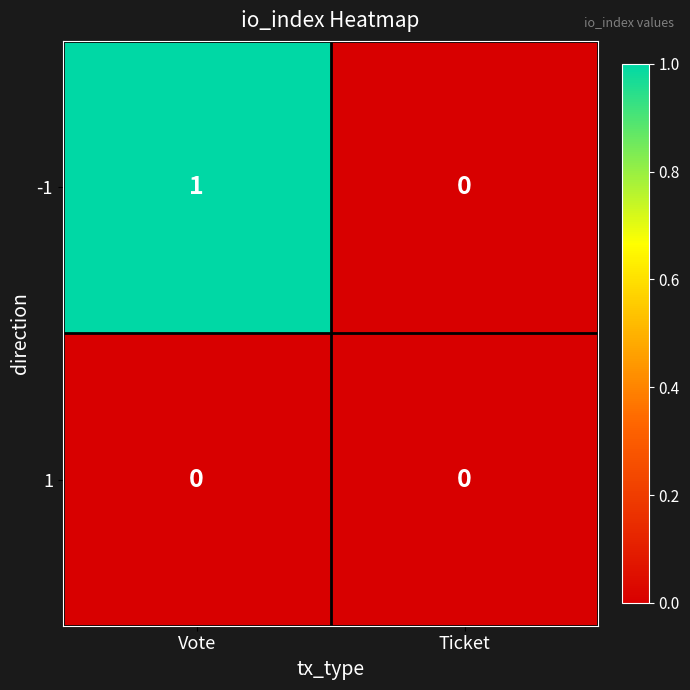

Which label corresponds to the largest value in the chart?

Vote